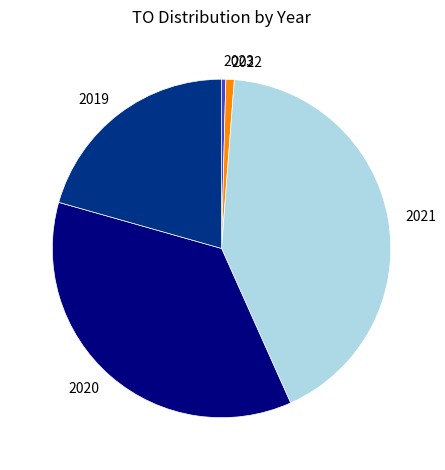

Is 2023 the majority of the pie?

No